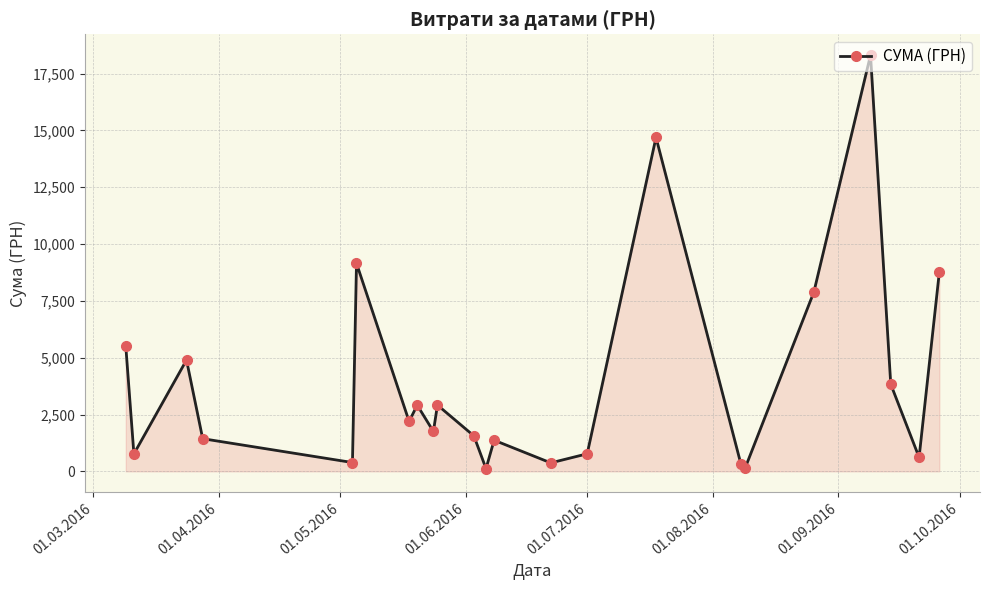

What is the maximum value shown in the chart?

18309.5